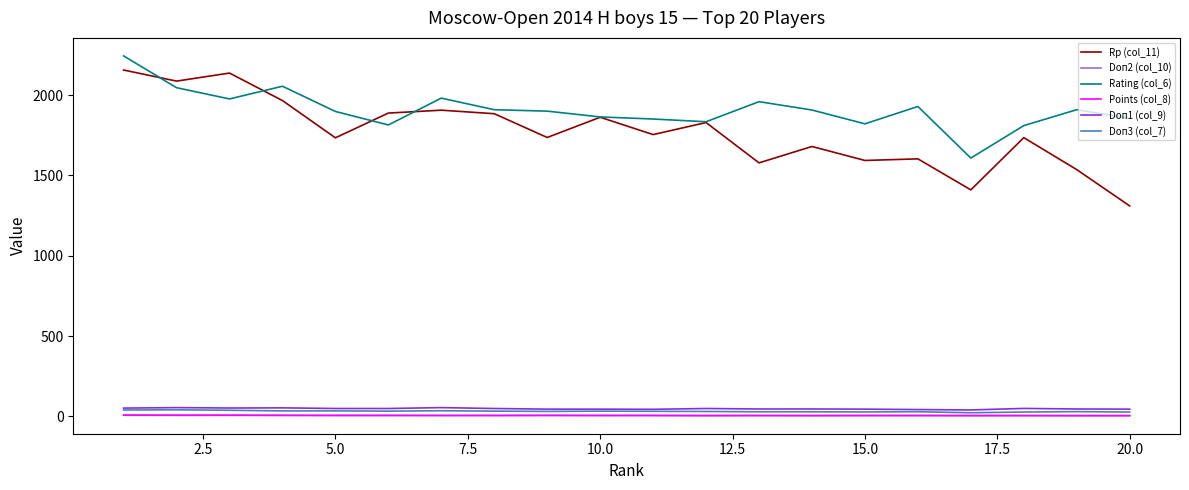

Which series has the largest total across all categories?

Rating (col_6)